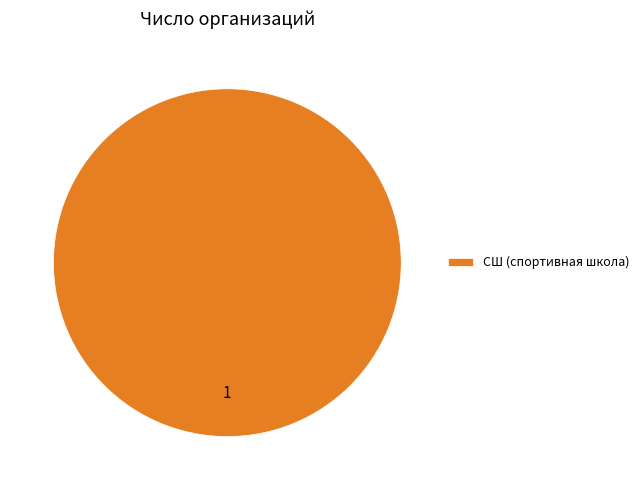

Rank the categories by value from lowest to highest.

СШ (спортивная школа)